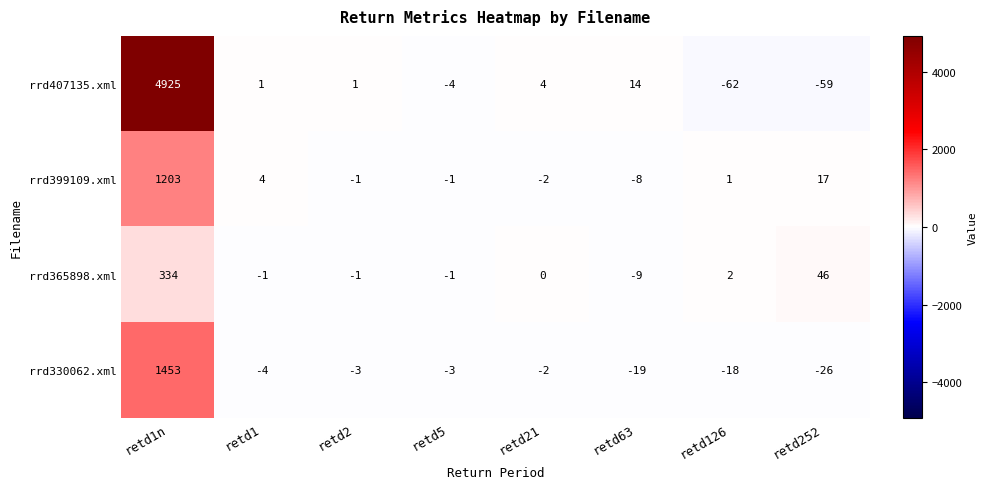

At which label does rrd399109.xml first exceed 1?

retd1n